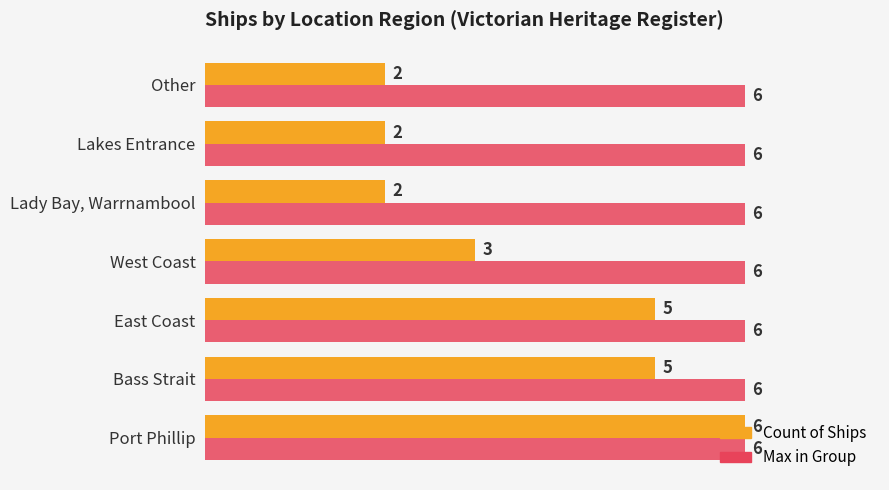

What is the highest value of the Max in Group series?

6